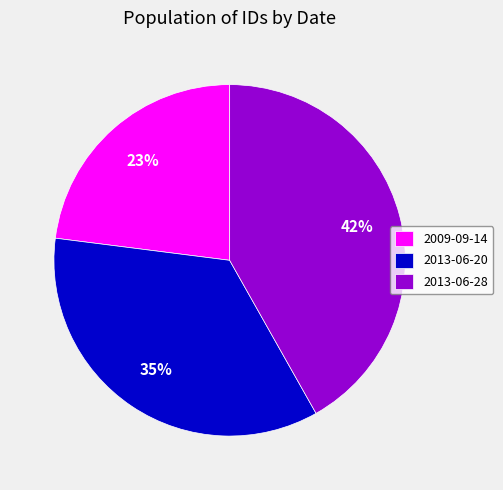

How many slices are in this pie chart?

3